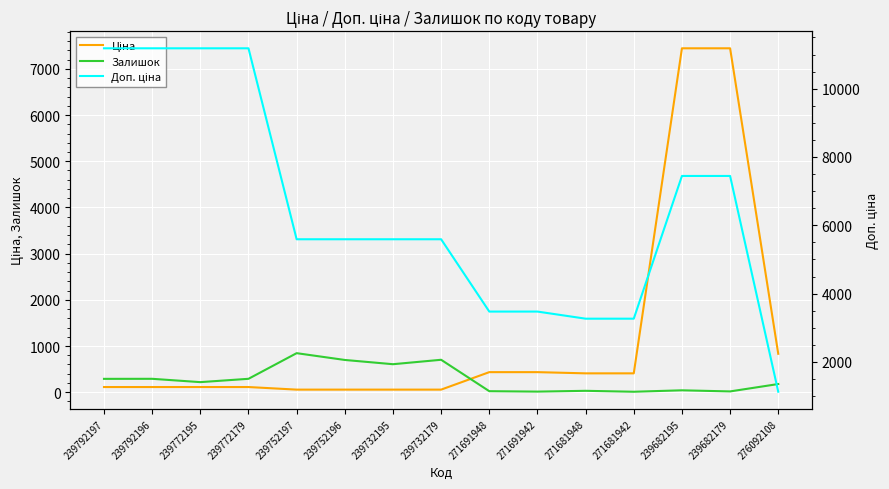

How many distinct data groups are displayed?

3